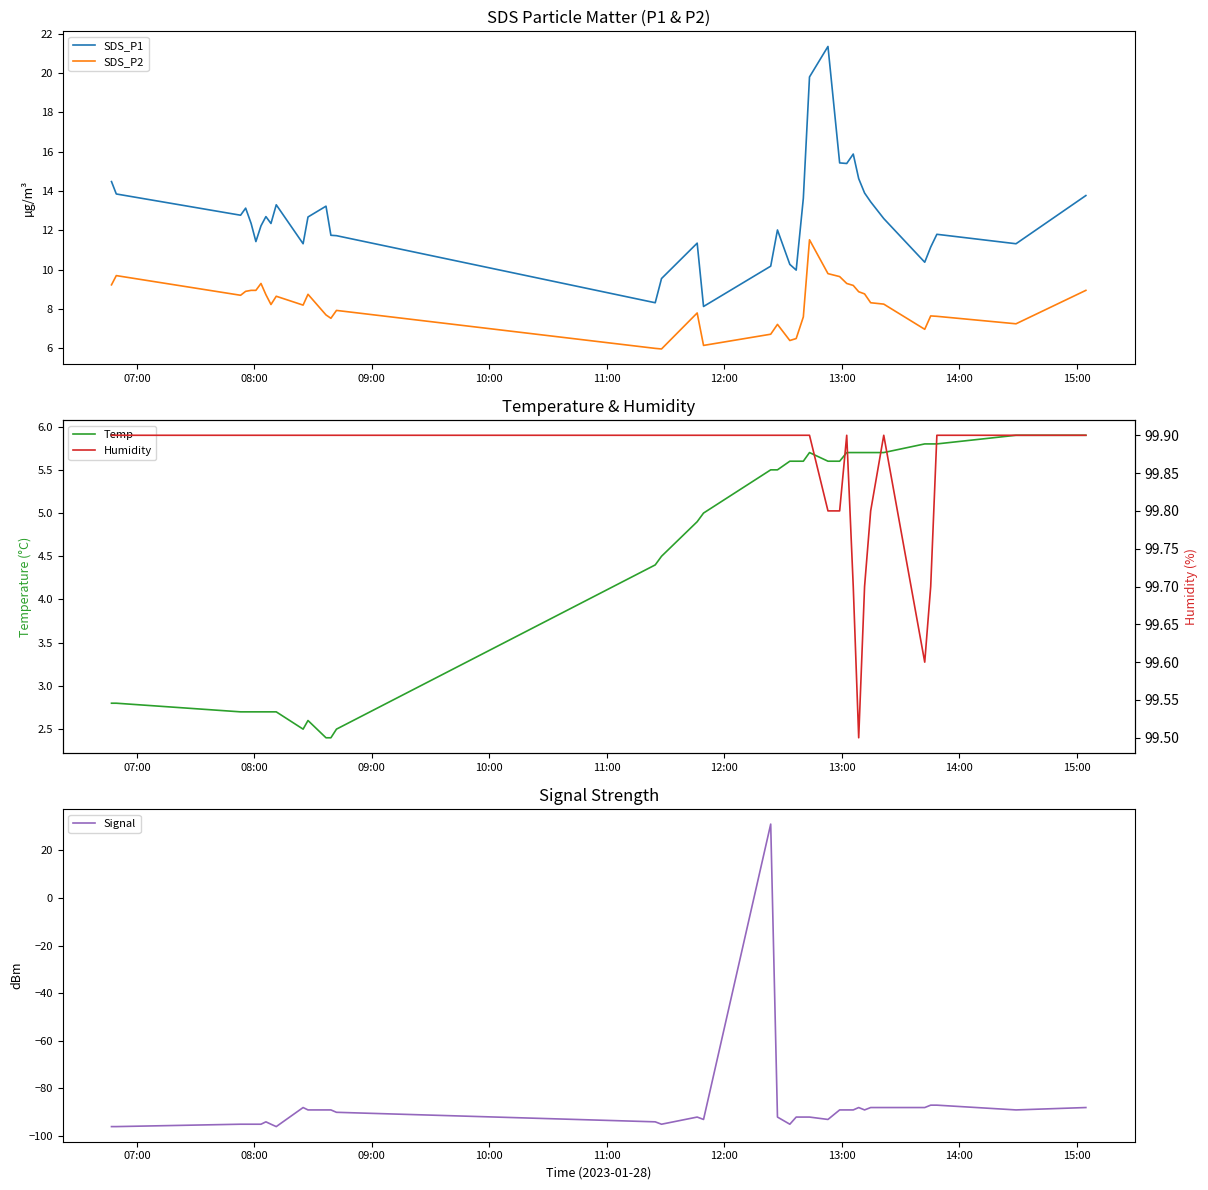

Reading left to right, list all the values displayed in this chart.

SDS_P1: 14.5	13.8	12.8	13.1	12.3	11.4	12.2	12.7	12.3	13.3	11.3	12.7	13.2	11.8	11.7	8.3	9.6	11.3	8.1	10.2	12.0	10.3	10.0	13.6	19.8	21.4	15.4	15.4	15.9	14.6	13.9	13.4	12.6	10.4	11.2	11.8	11.3	13.8
SDS_P2: 9.2	9.7	8.7	8.9	8.9	8.9	9.3	8.7	8.2	8.7	8.2	8.8	7.7	7.5	7.9	6.0	6.0	7.8	6.2	6.7	7.2	6.4	6.5	7.6	11.5	9.8	9.7	9.3	9.2	8.9	8.8	8.3	8.2	7.0	7.7	7.6	7.2	8.9
Temp: 2.8	2.8	2.7	2.7	2.7	2.7	2.7	2.7	2.7	2.7	2.5	2.6	2.4	2.4	2.5	4.4	4.5	4.9	5.0	5.5	5.5	5.6	5.6	5.6	5.7	5.6	5.6	5.7	5.7	5.7	5.7	5.7	5.7	5.8	5.8	5.8	5.9	5.9
Signal: -96.0	-96.0	-95.0	-95.0	-95.0	-95.0	-95.0	-94.0	-95.0	-96.0	-88.0	-89.0	-89.0	-89.0	-90.0	-94.0	-95.0	-92.0	-93.0	31.0	-92.0	-95.0	-92.0	-92.0	-92.0	-93.0	-89.0	-89.0	-89.0	-88.0	-89.0	-88.0	-88.0	-88.0	-87.0	-87.0	-89.0	-88.0
Humidity: 99.9	99.9	99.9	99.9	99.9	99.9	99.9	99.9	99.9	99.9	99.9	99.9	99.9	99.9	99.9	99.9	99.9	99.9	99.9	99.9	99.9	99.9	99.9	99.9	99.9	99.8	99.8	99.9	99.7	99.5	99.7	99.8	99.9	99.6	99.7	99.9	99.9	99.9